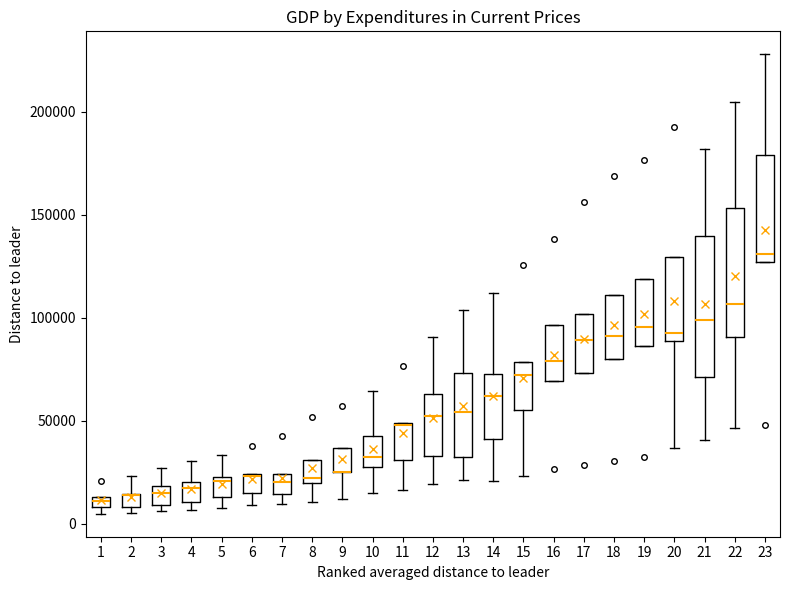

Where is the upper edge of the box at x = 19 on the y-axis? The values are not printed on the chart, so give them approximately, as read against the axis.

120000